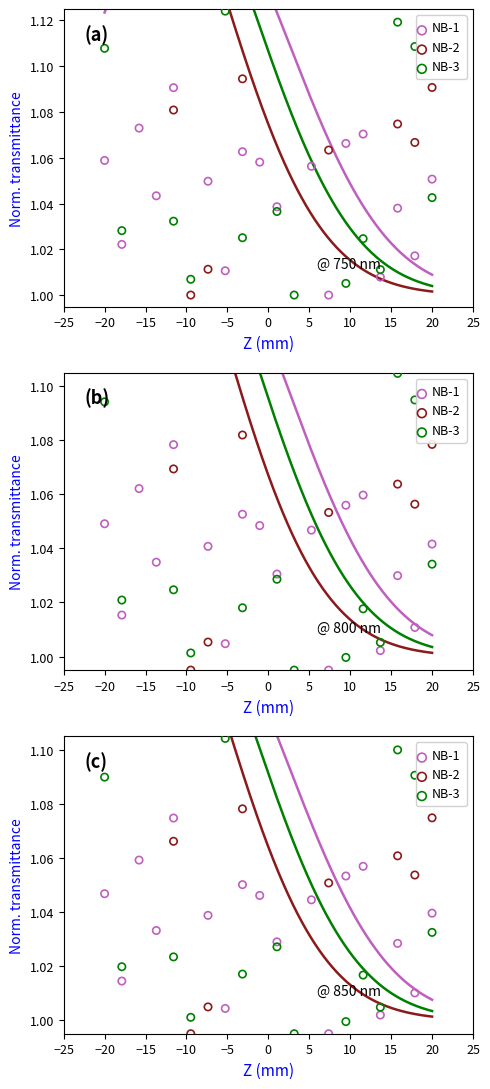

What is the total value across all series at 10?

3.2